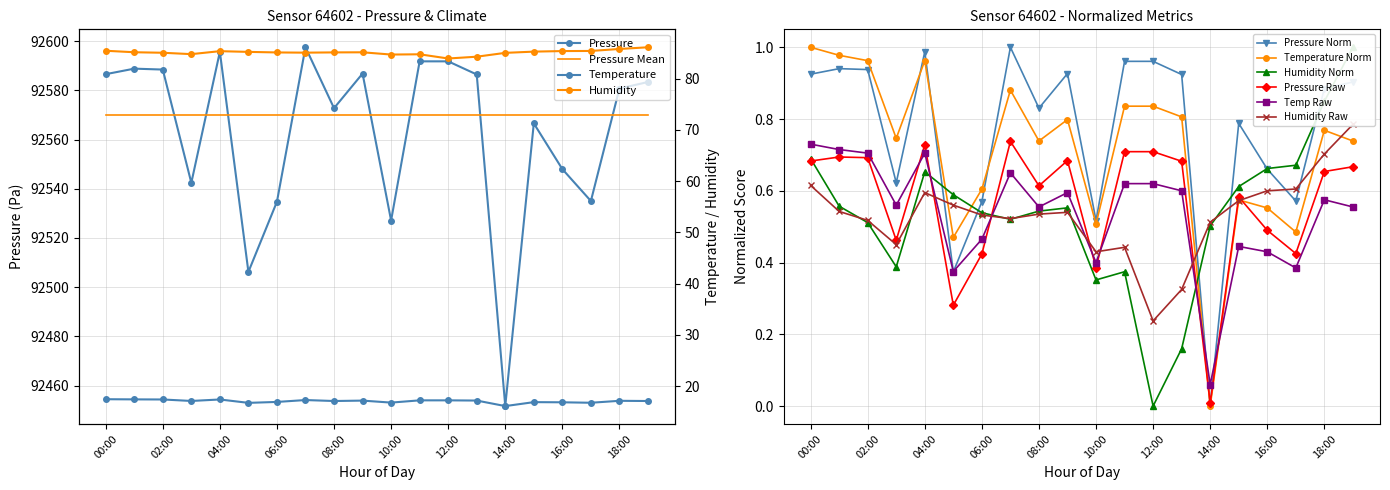

Rank the series at 11:00 from highest to lowest value.

pressure, temperature, humidity